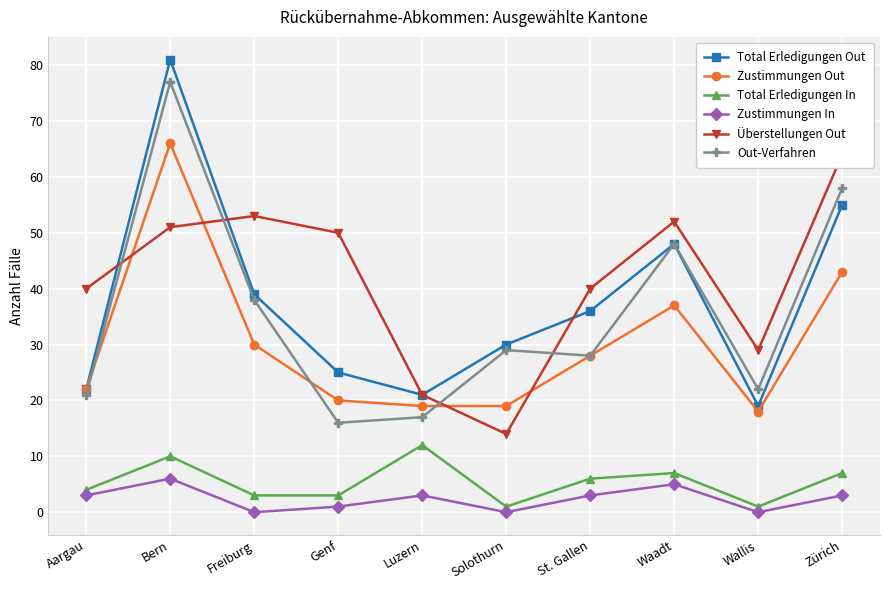

In Überstellungen Out, how many points are lower than both neighbors (excluding endpoints)?

2